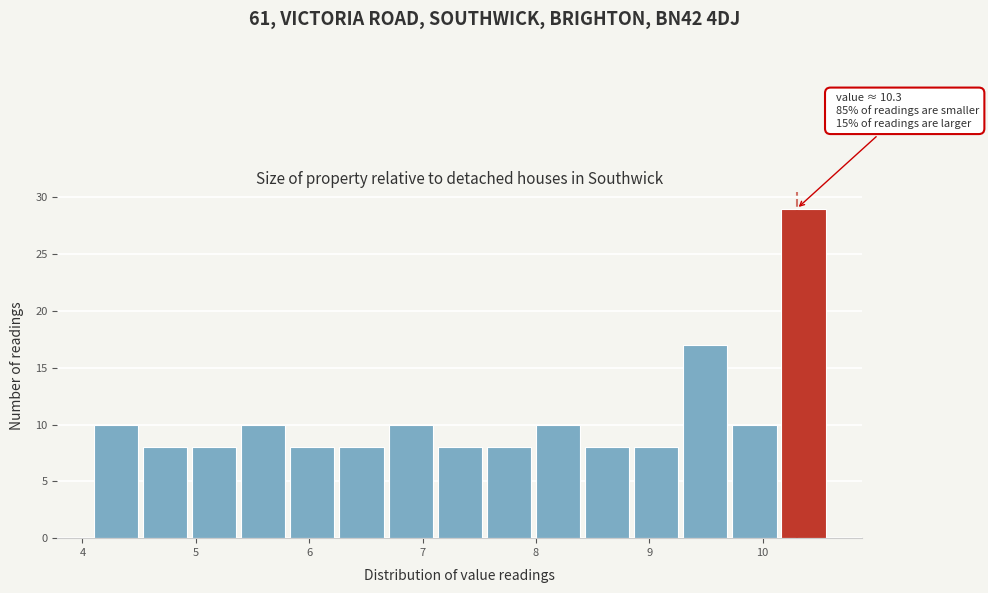

Which range on the x-axis has the tallest bar?

10.2 to 10.6